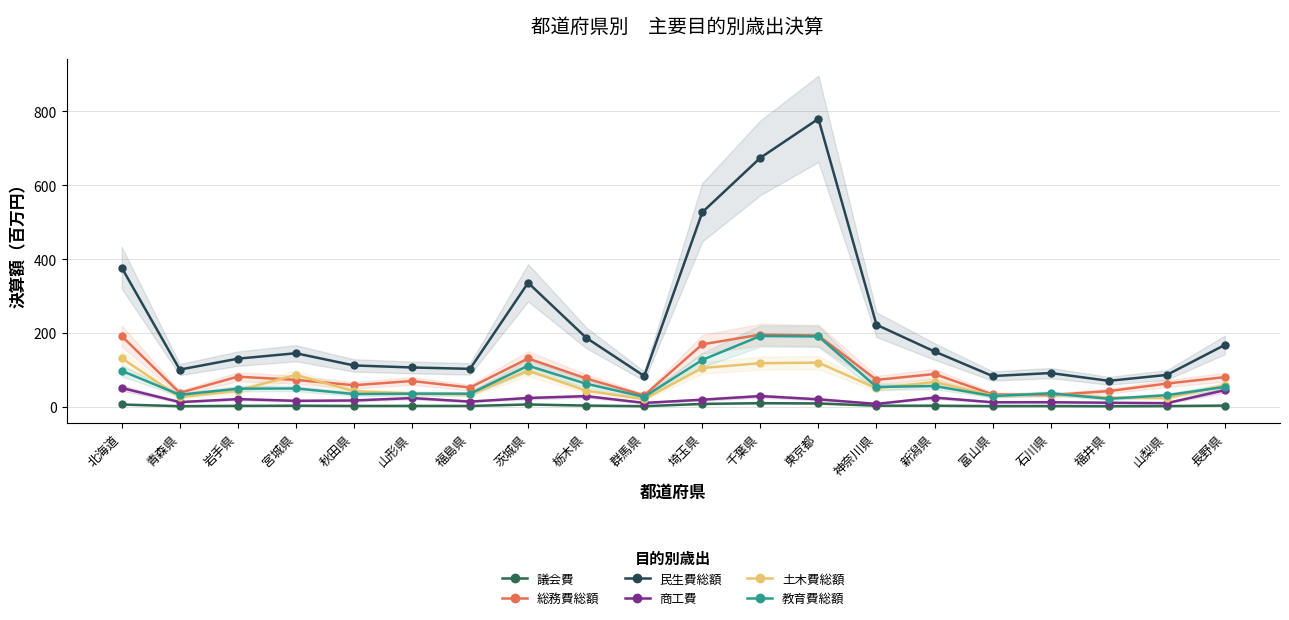

What is the difference between the highest and lowest values at 青森県?

99.1